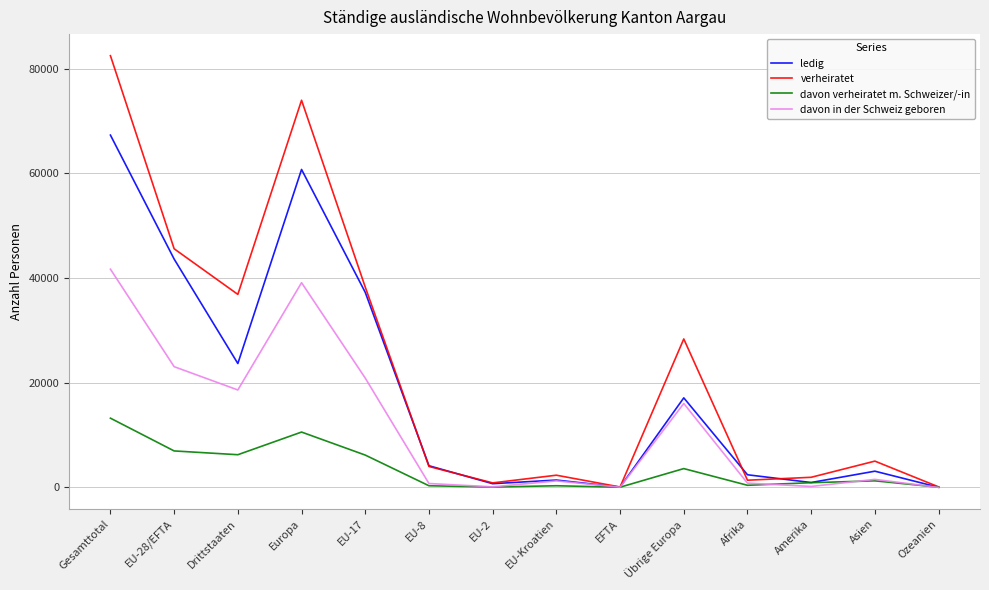

What is the difference between the highest and lowest values at Übrige Europa?

24773